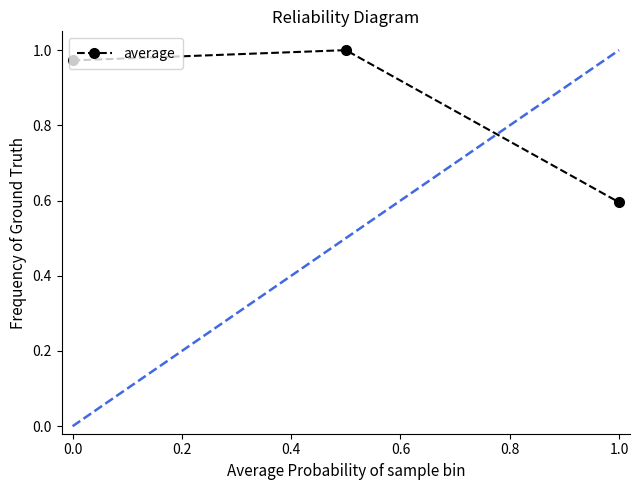

What is the minimum value shown in the chart?

0.6